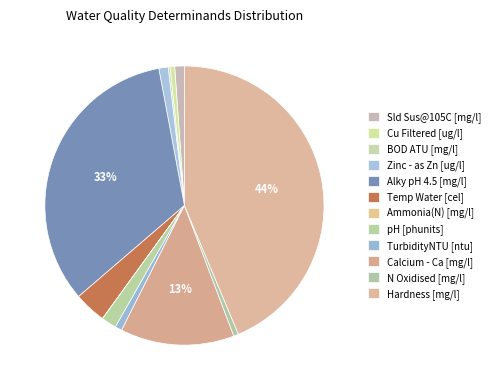

Rank the categories by value from lowest to highest.

Ammonia(N) (mg/l), BOD ATU (mg/l), Cu Filtered (ug/l), N Oxidised (mg/l), TurbidityNTU (ntu), Zinc - as Zn (ug/l), Sld Sus@105C (mg/l), pH (phunits), Temp Water (cel), Calcium - Ca (mg/l), Alky pH 4.5 (mg/l), Hardness (mg/l)